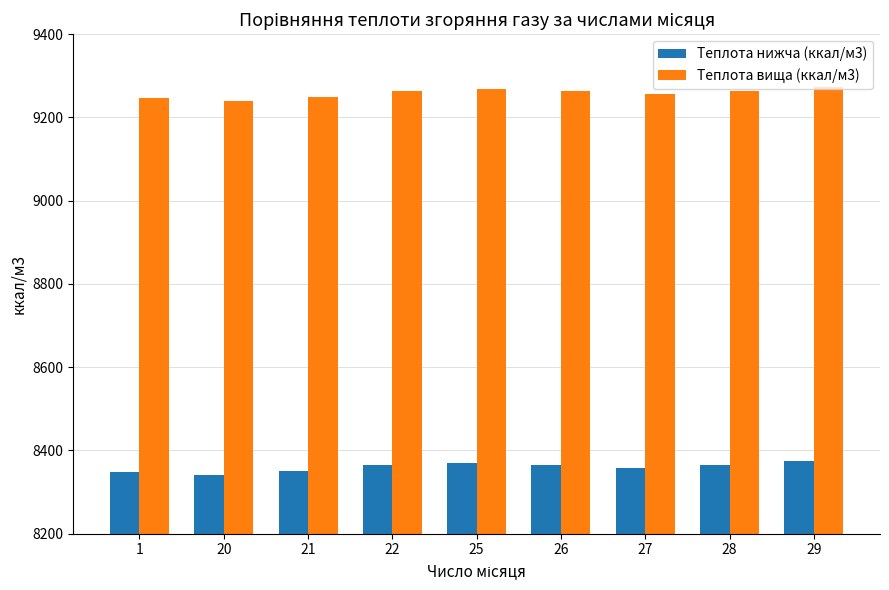

How many bars are there in total?

18